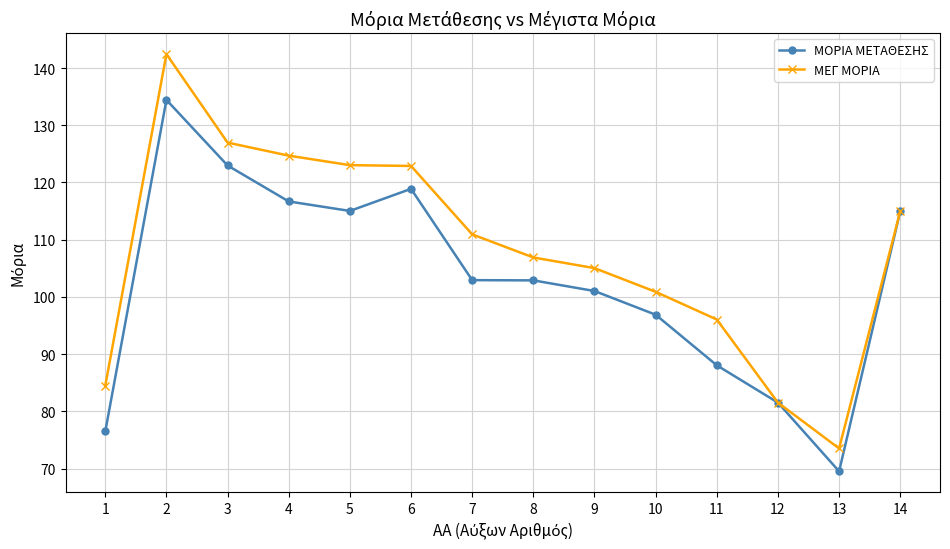

Does the chart display data point markers on the line(s)?

Yes